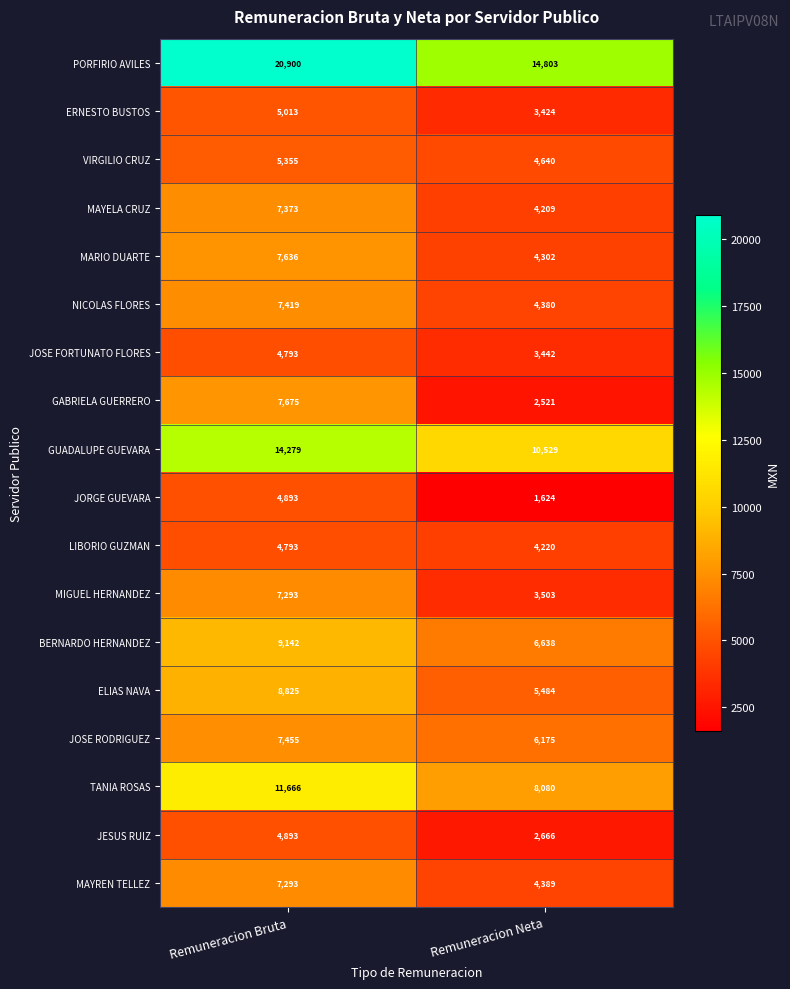

Which series has the largest total across all categories?

PORFIRIO AVILES